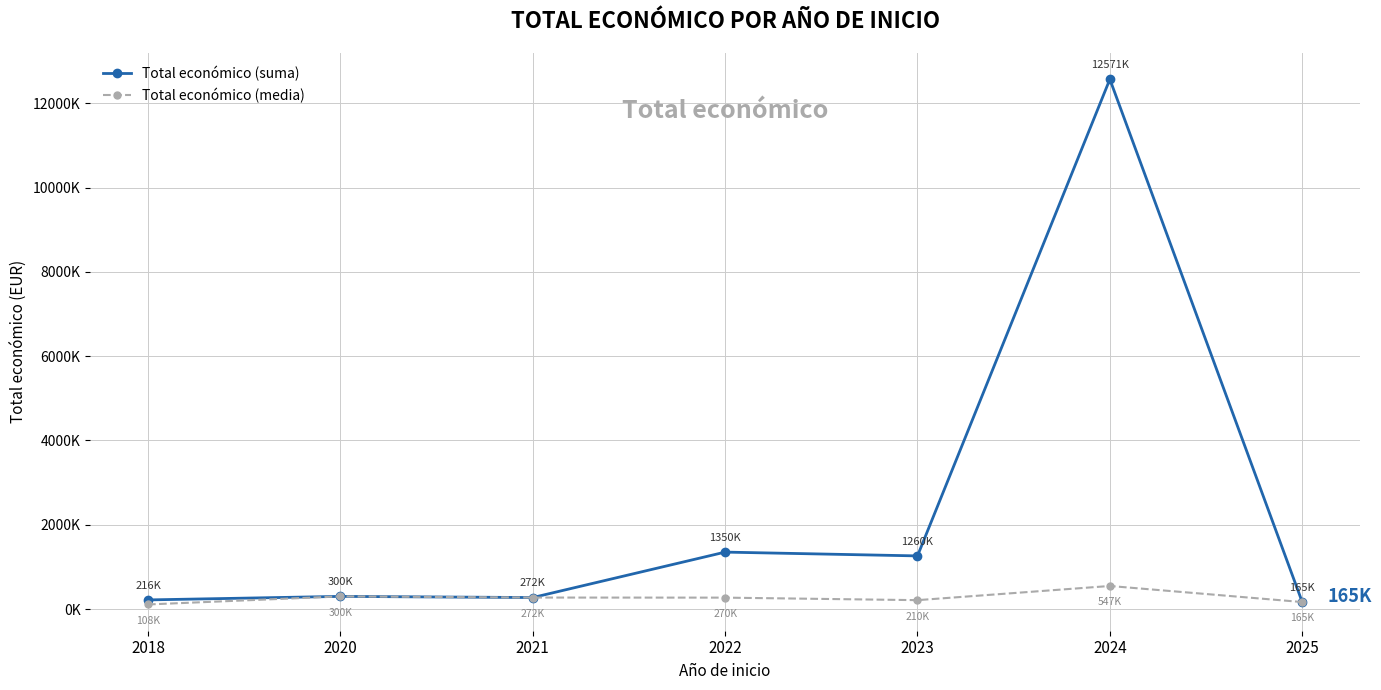

What are all the series names shown in the legend?

Total económico (suma), Total económico (media)